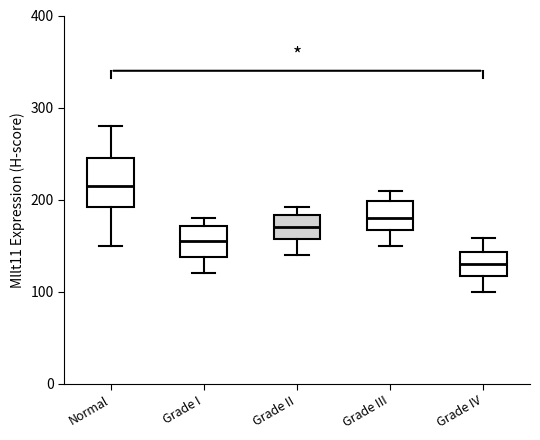

Reading left to right, read every box against the y-axis: the position of its median line, the range the box covers, and the ends of its whiskers. The values are not printed on the chart, so give them approximately, as read against the axis.

Normal: median 220, box 190 to 250, whiskers 150 to 280
Grade I: median 160, box 140 to 170, whiskers 120 to 180
Grade II: median 170, box 160 to 180, whiskers 140 to 190
Grade III: median 180, box 170 to 200, whiskers 150 to 210
Grade IV: median 130, box 120 to 140, whiskers 100 to 160